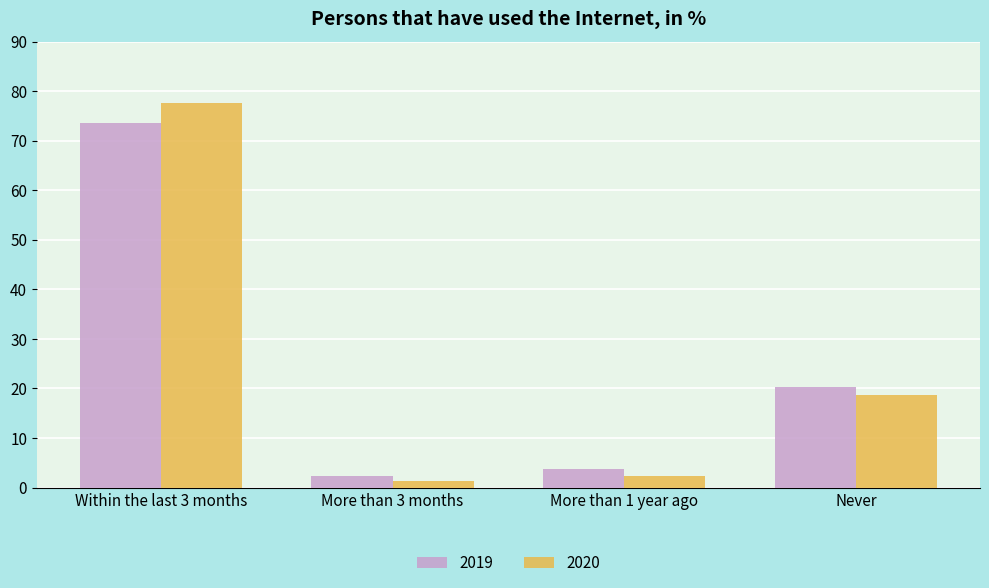

Is it true that 2019 equals 3.8 at More than 1 year ago?

True